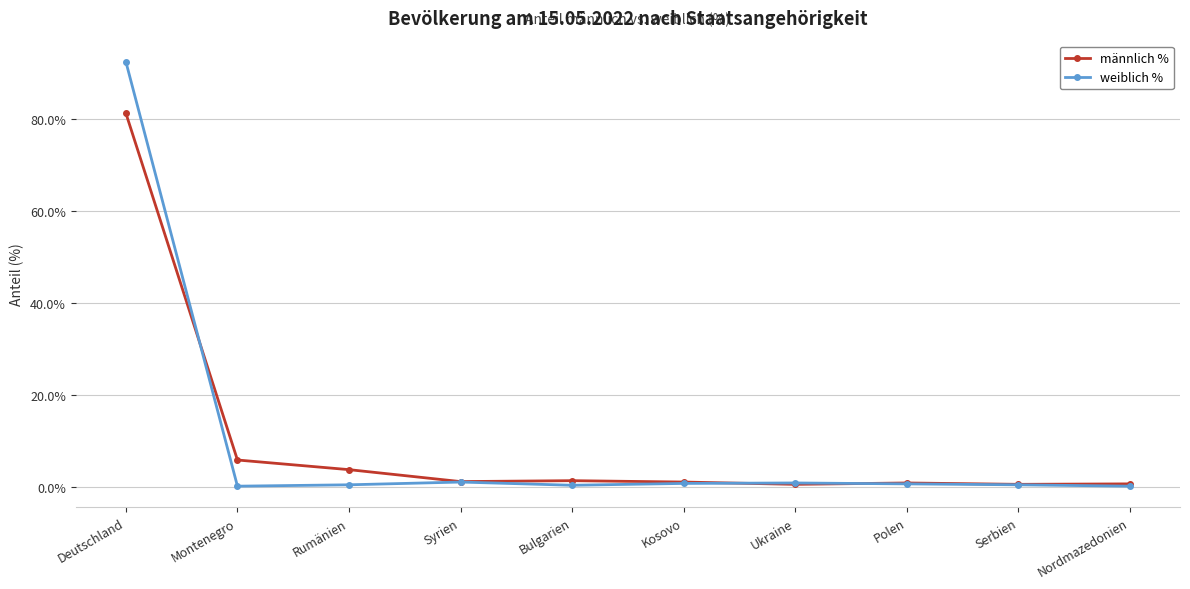

What is the label of the 9th point from the right?

Montenegro